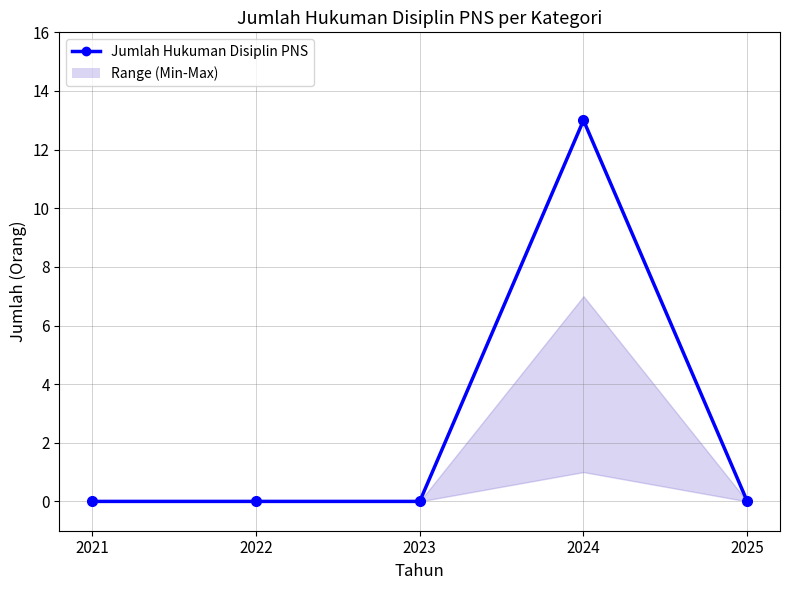

Which category has the highest value in the Sedang series?

2024